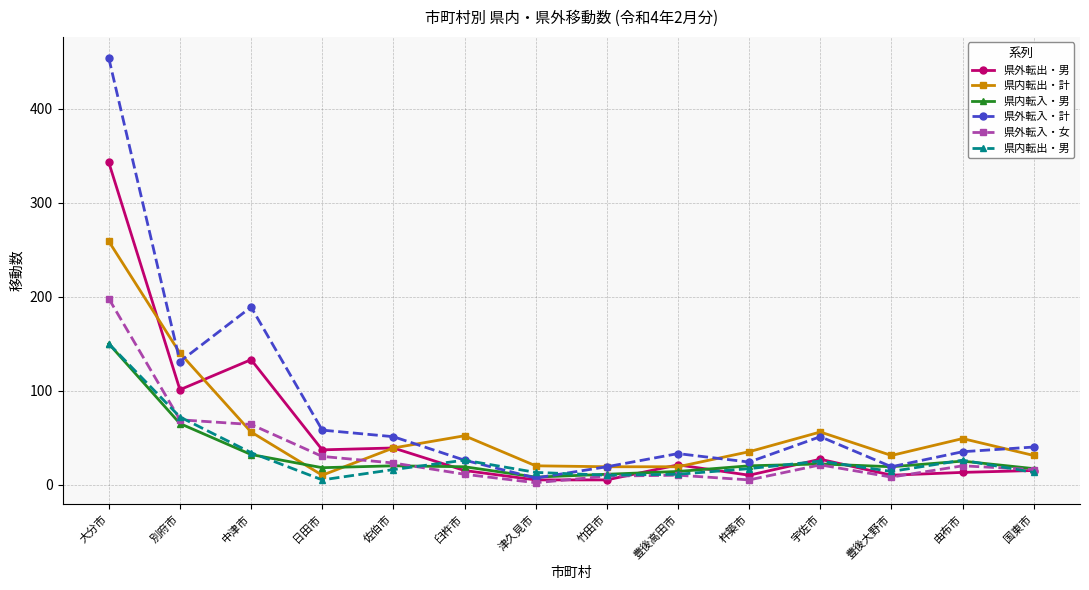

Does the chart have visible grid lines?

Yes